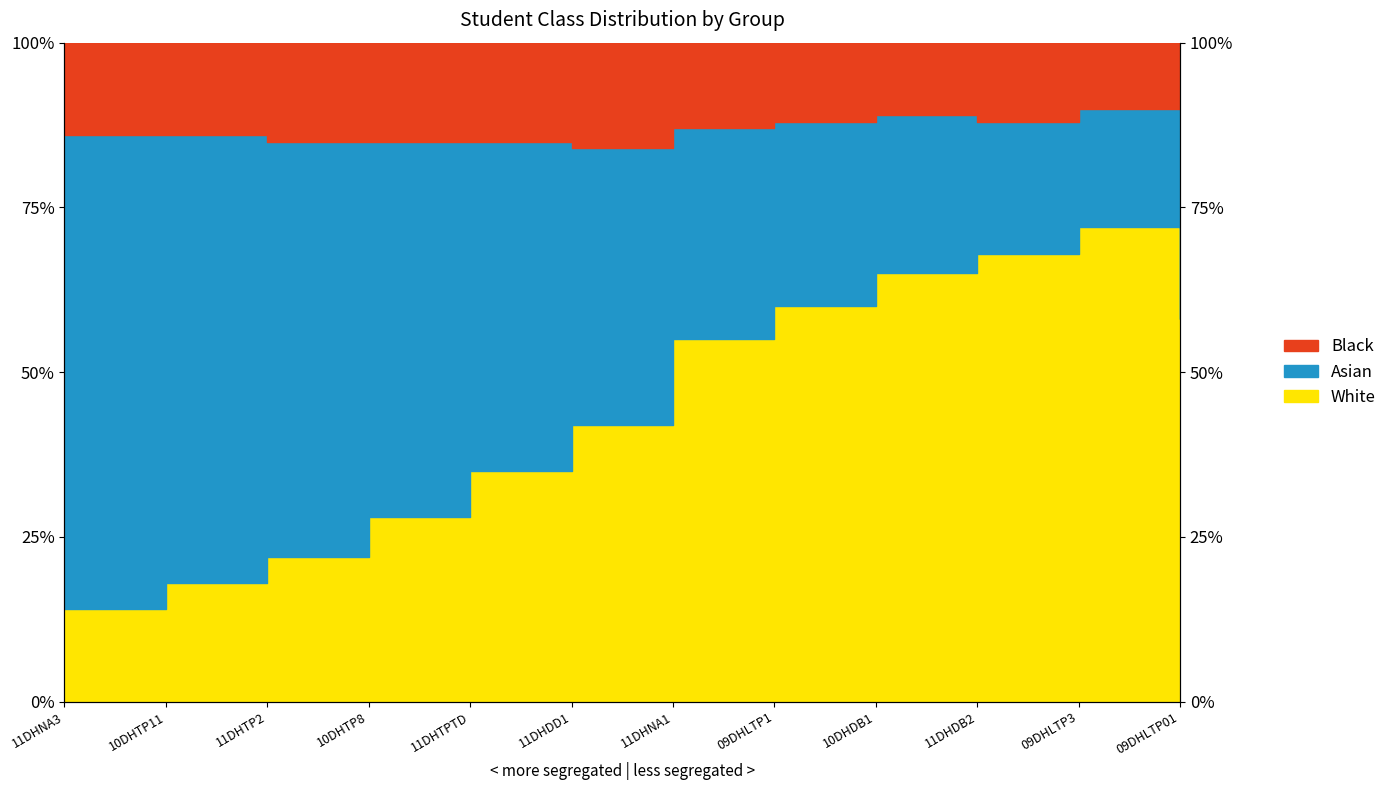

What is the total value across all series at 11DHDD1?

126.0